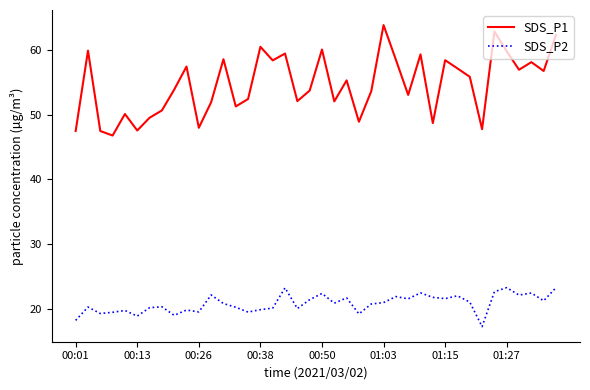

Which series has the widest spread of values?

SDS_P1